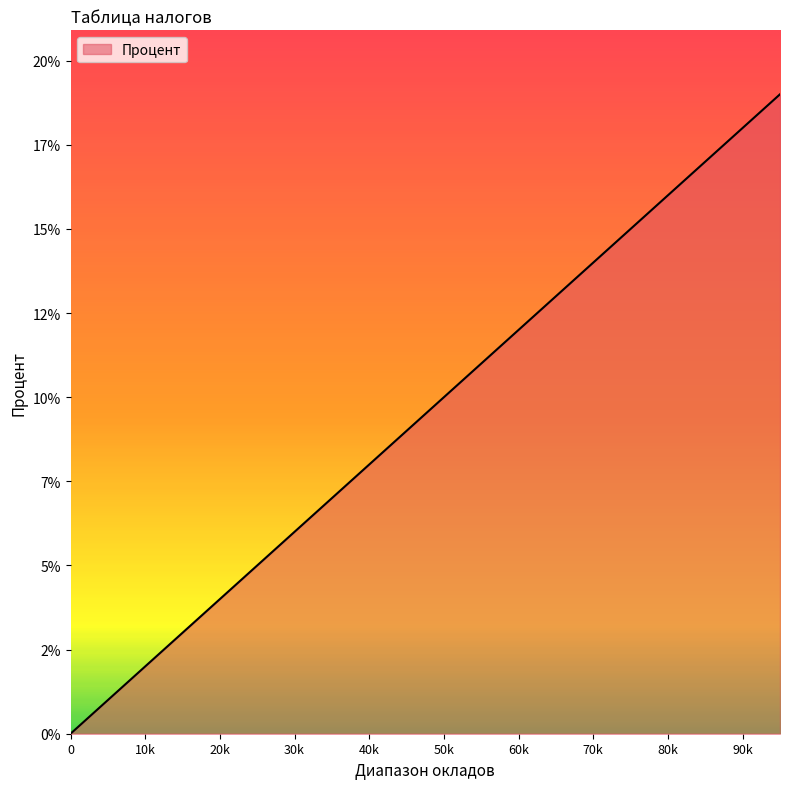

Does the chart display data point markers on the line(s)?

No